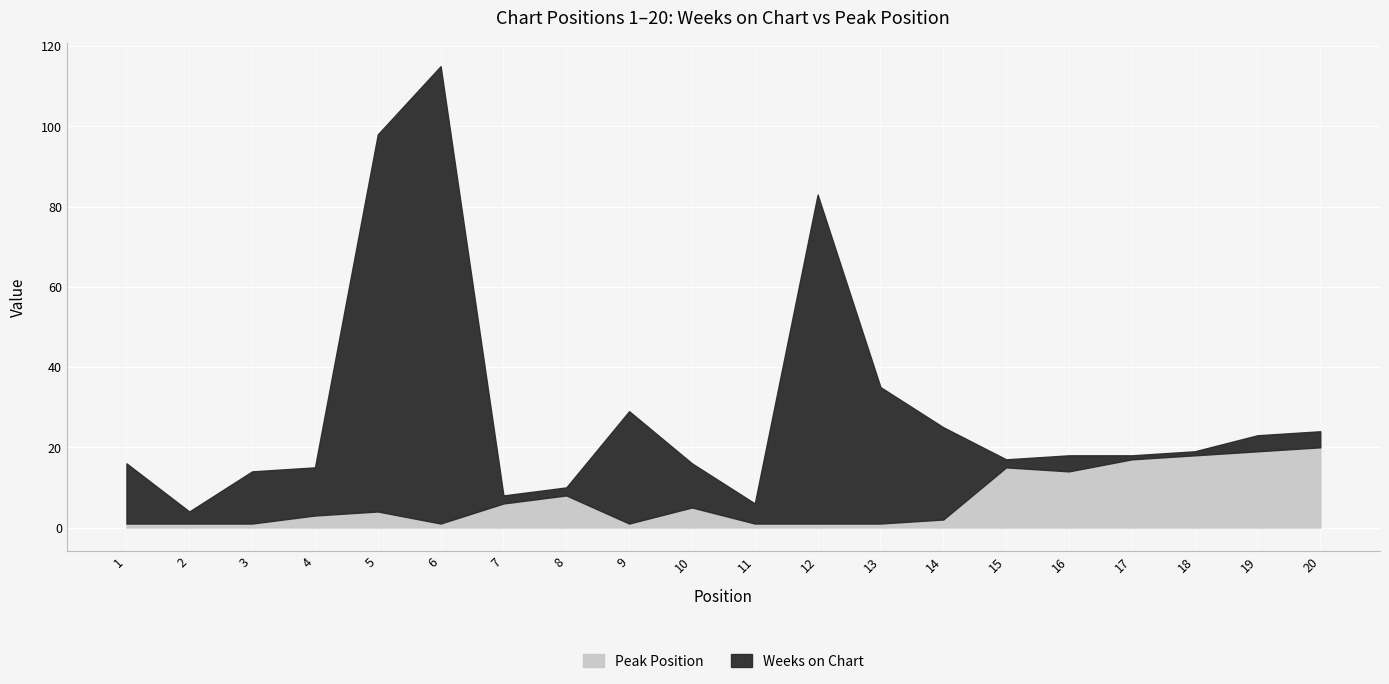

At 6, list the series in order from smallest to largest.

Peak Position, Weeks on Chart